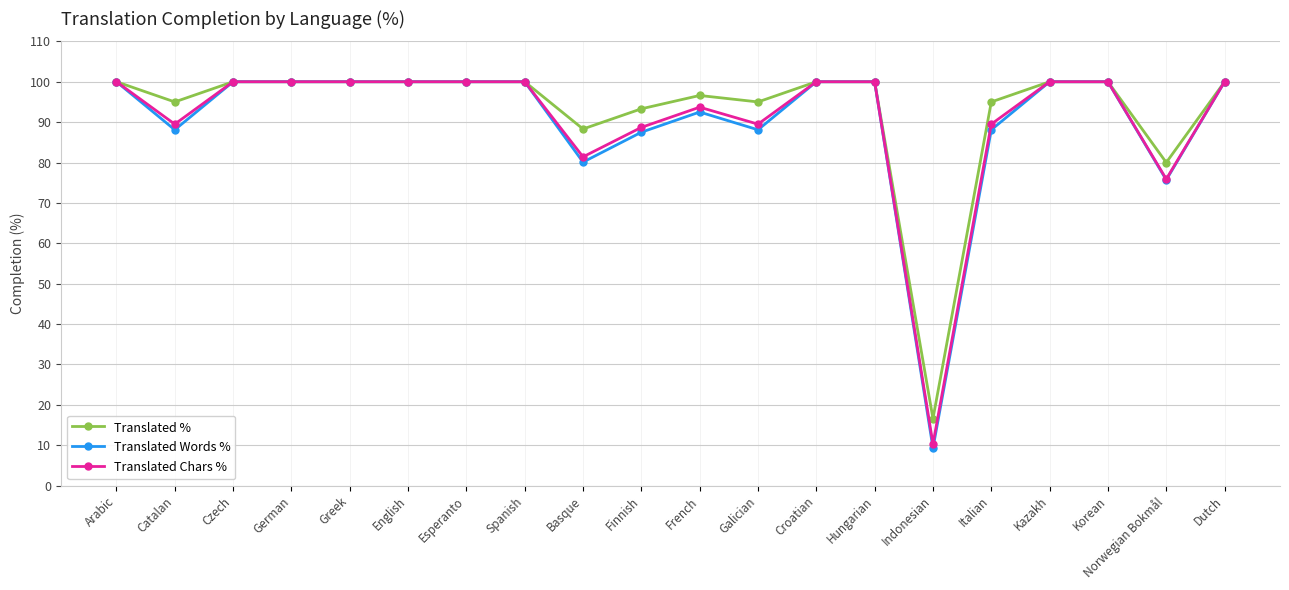

Reading left to right, list all the values displayed in this chart.

Translated %: Arabic=100.0	Catalan=95.0	Czech=100.0	German=100.0	Greek=100.0	English=100.0	Esperanto=100.0	Spanish=100.0	Basque=88.3	Finnish=93.3	French=96.6	Galician=95.0	Croatian=100.0	Hungarian=100.0	Indonesian=16.6	Italian=95.0	Kazakh=100.0	Korean=100.0	Norwegian Bokmål=80.0	Dutch=100.0
Translated Words %: Arabic=100.0	Catalan=88.1	Czech=100.0	German=100.0	Greek=100.0	English=100.0	Esperanto=100.0	Spanish=100.0	Basque=80.1	Finnish=87.5	French=92.5	Galician=88.1	Croatian=100.0	Hungarian=100.0	Indonesian=9.3	Italian=88.1	Kazakh=100.0	Korean=100.0	Norwegian Bokmål=75.7	Dutch=100.0
Translated Chars %: Arabic=100.0	Catalan=89.5	Czech=100.0	German=100.0	Greek=100.0	English=100.0	Esperanto=100.0	Spanish=100.0	Basque=81.4	Finnish=88.7	French=93.7	Galician=89.5	Croatian=100.0	Hungarian=100.0	Indonesian=10.3	Italian=89.5	Kazakh=100.0	Korean=100.0	Norwegian Bokmål=75.9	Dutch=100.0